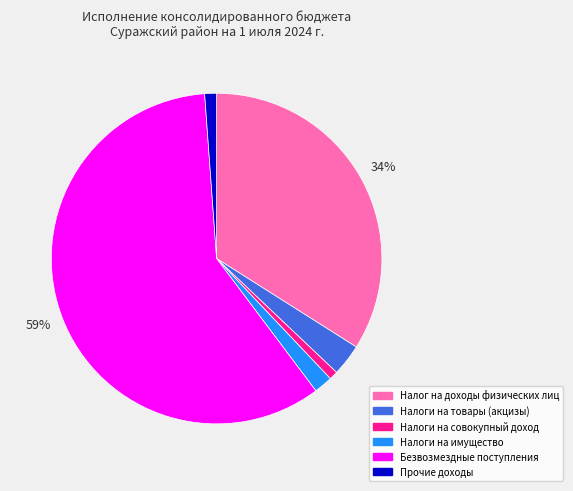

How many slices are in this pie chart?

6